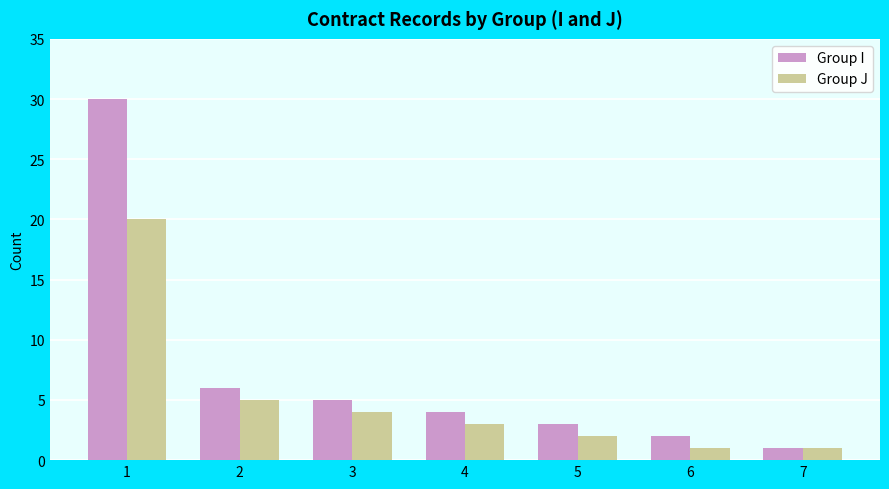

What is the maximum value shown in the chart?

30